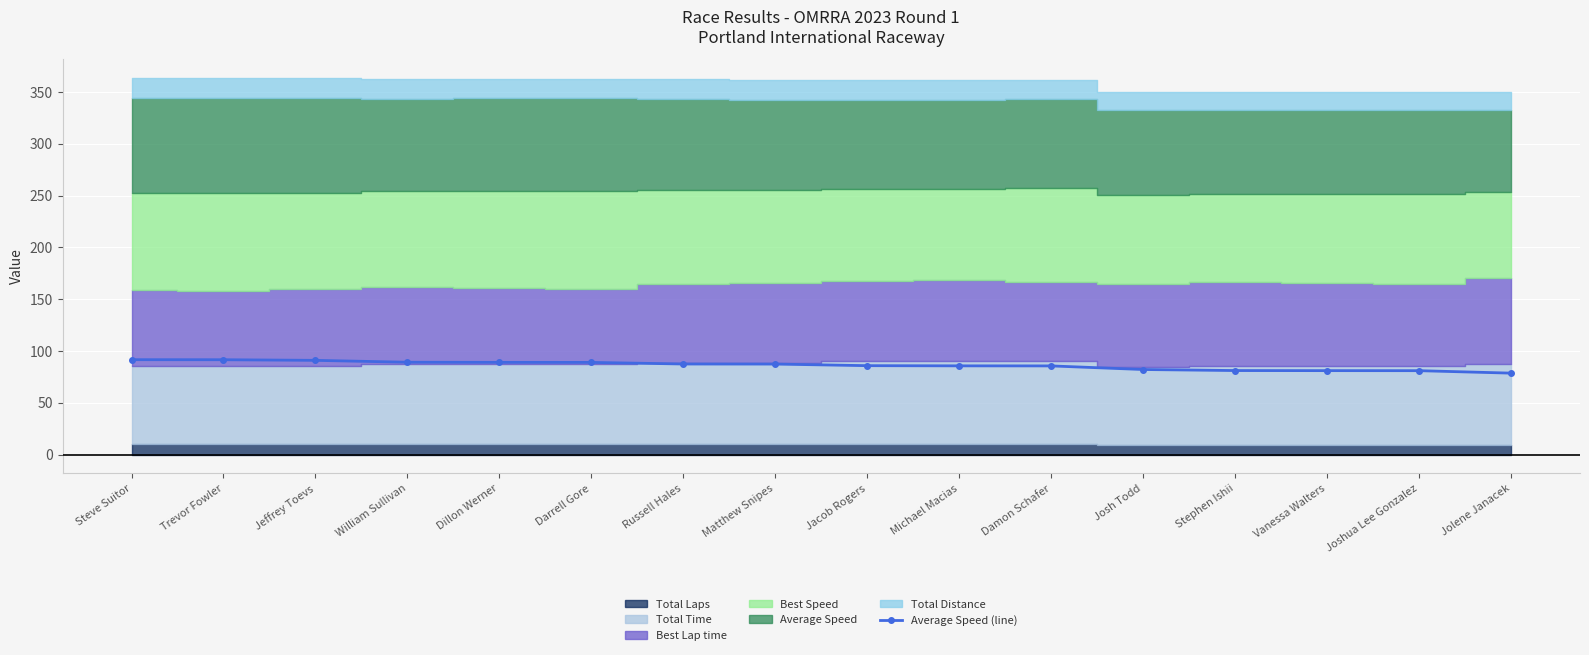

What is the greatest value displayed?

91.6